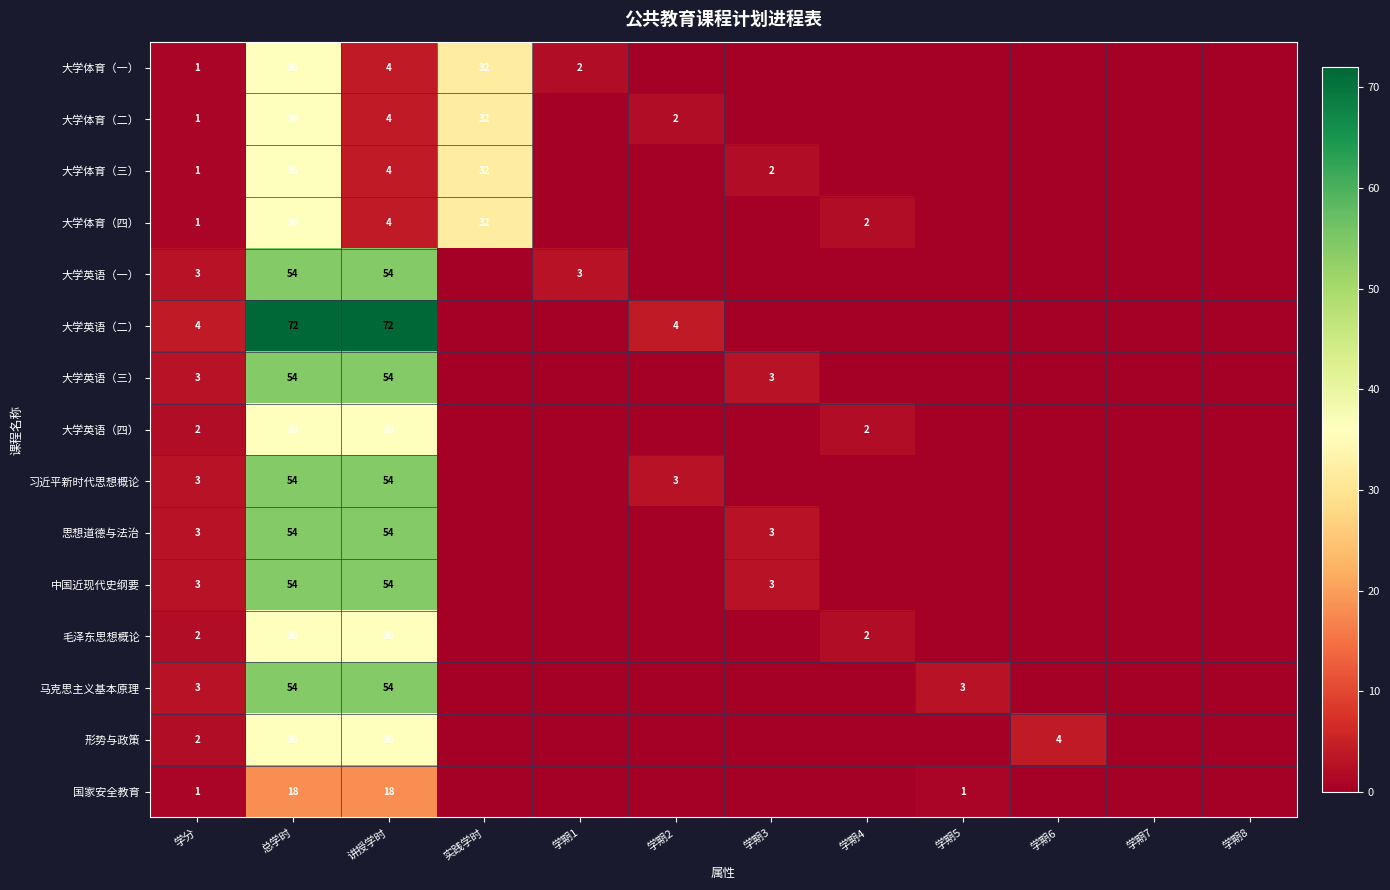

The value of 习近平新时代思想概论 at 总学时 is 29. True or false?

False